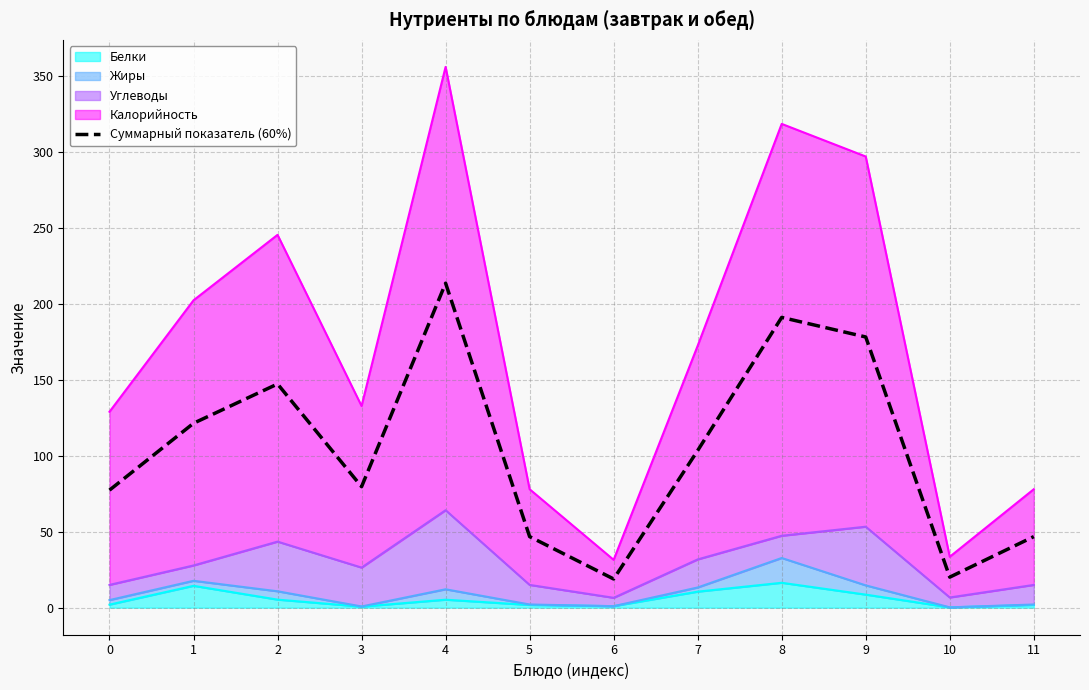

Where does the data first go above 103?

1